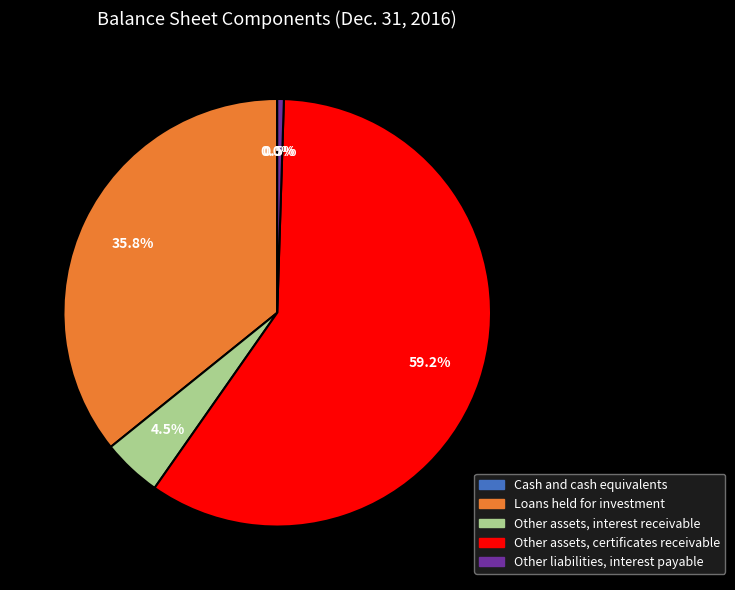

Combined, do Other assets, interest receivable and Other liabilities, interest payable account for over 50%?

No